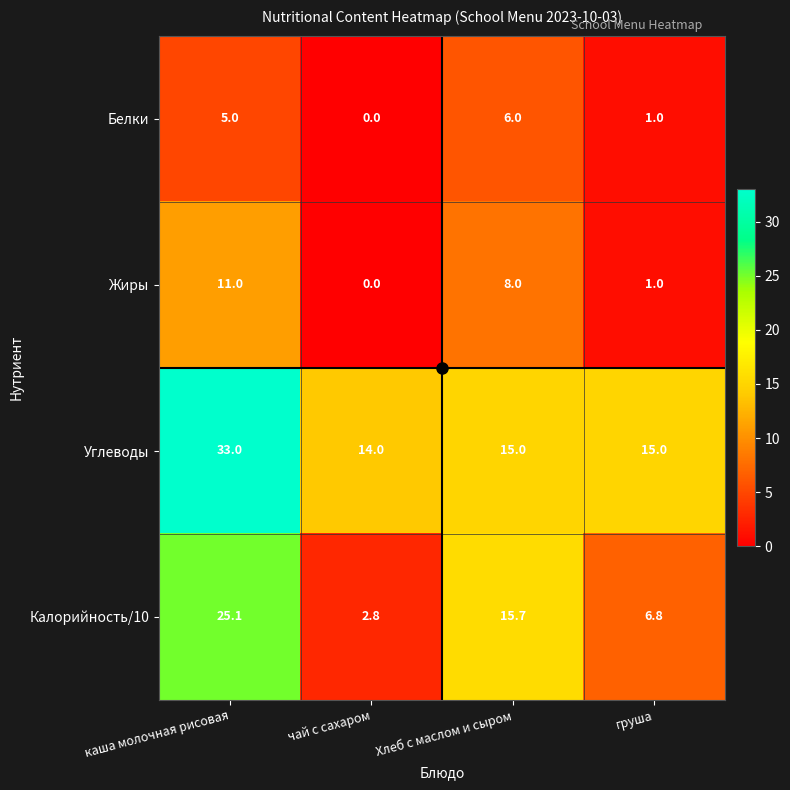

What is the difference between the second highest and minimum values in the Жиры series?

8.0